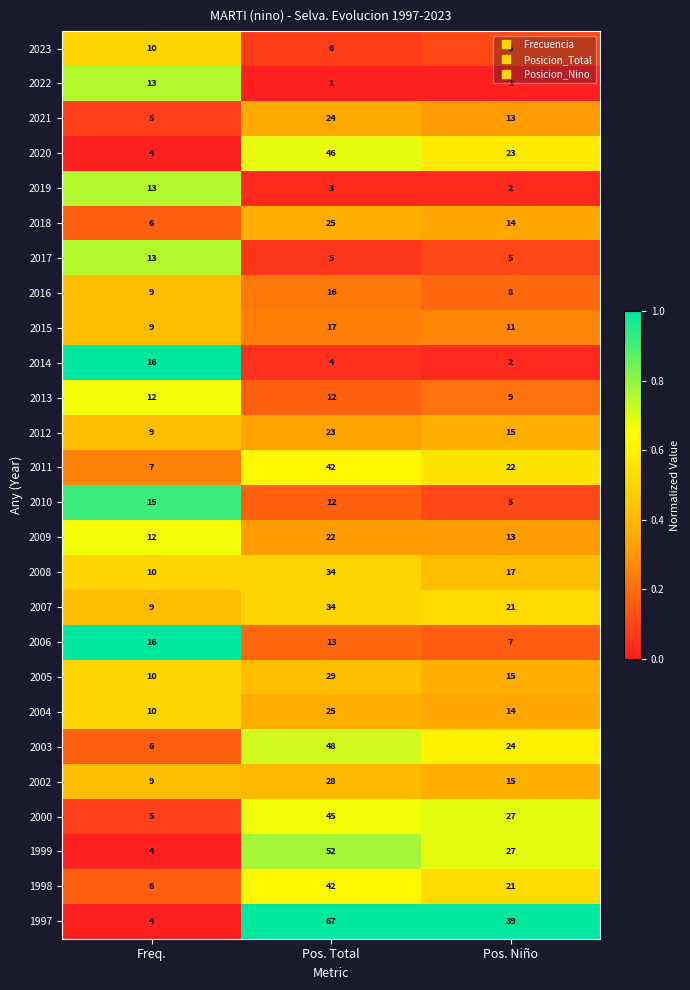

List the labels in order of 2014 value, largest first.

Freq., Pos. Total, Pos. Niño